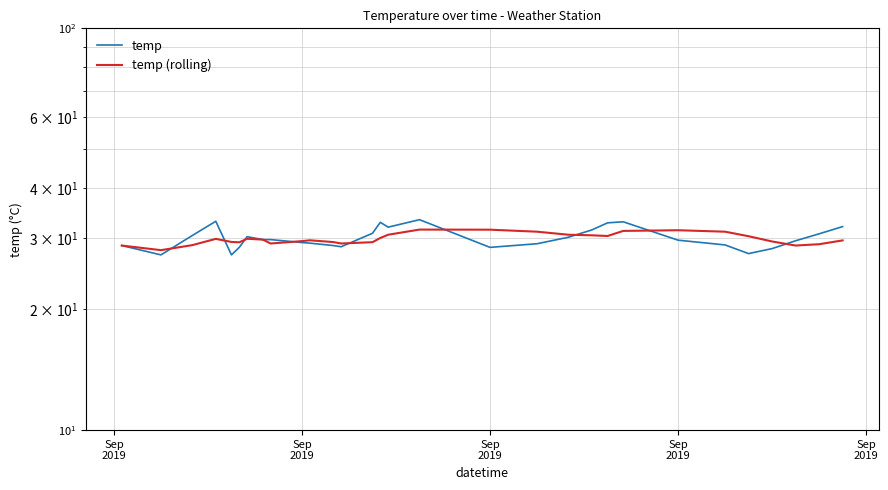

How many times do temp (rolling) and temp cross each other?

9